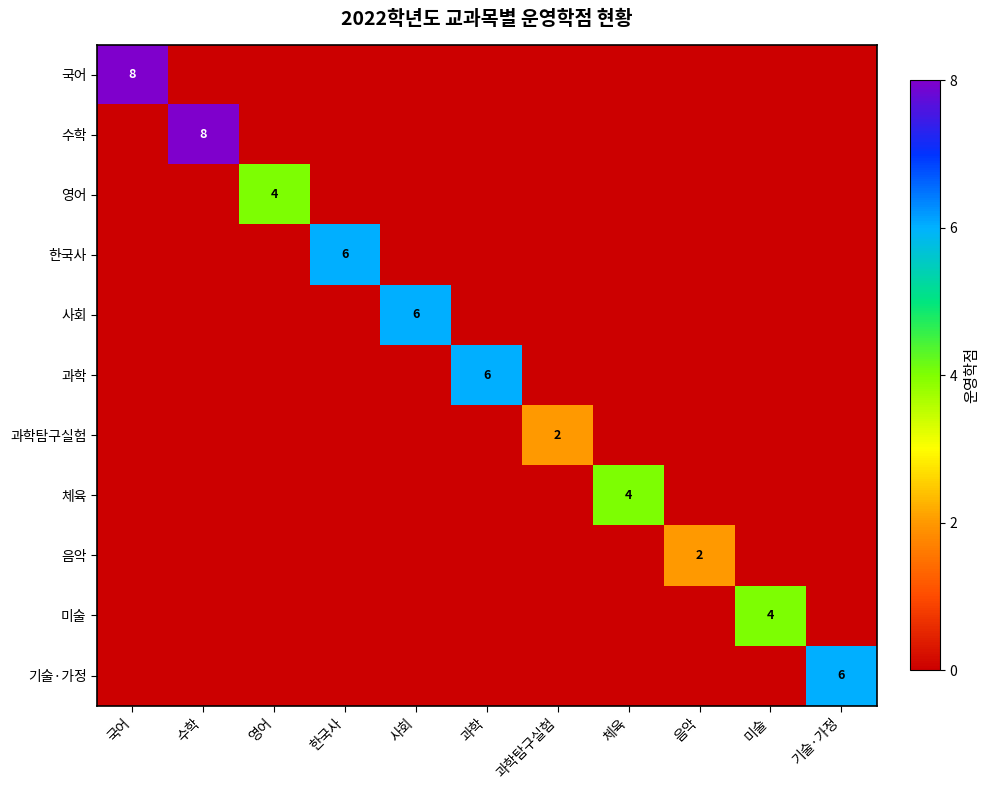

Is the value of 과학 at 과학 greater than the value of 음악 at 음악?

Yes